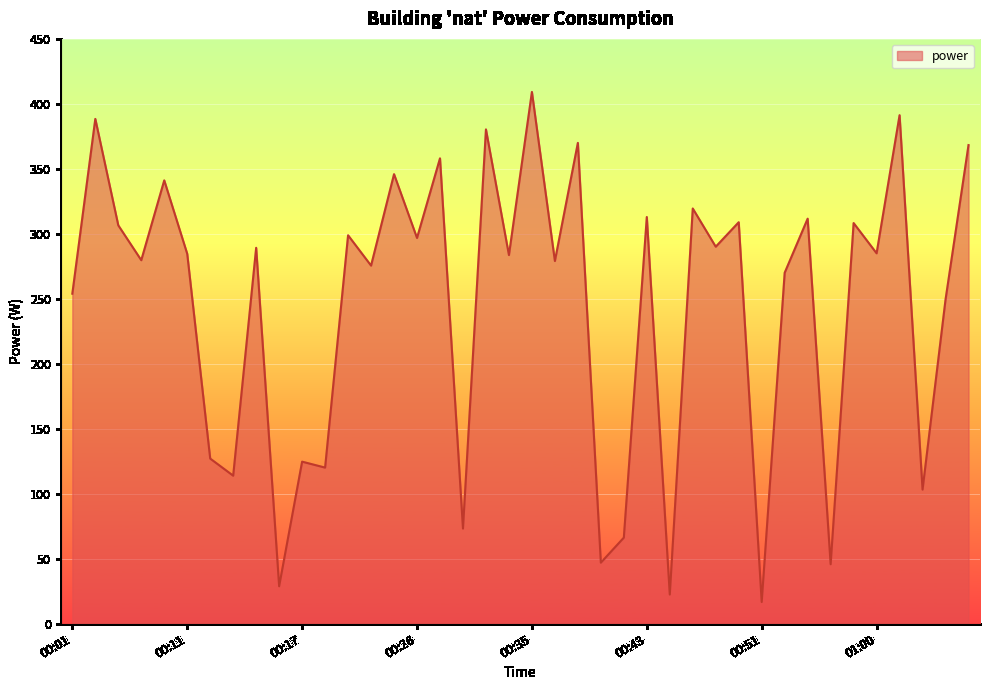

Does the chart display data point markers on the line(s)?

No